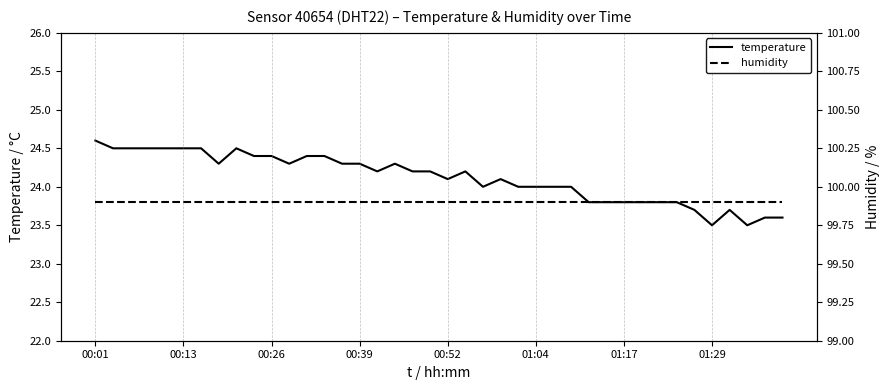

Which category has the highest value in the temperature series?

00:01